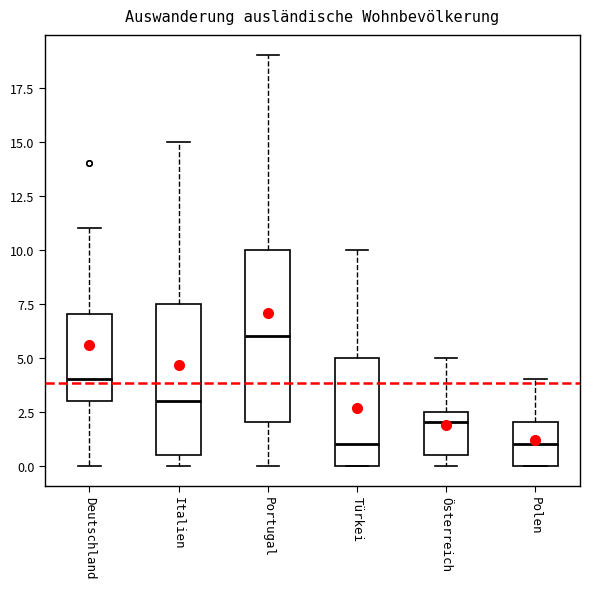

Which box's median line is the highest?

Portugal